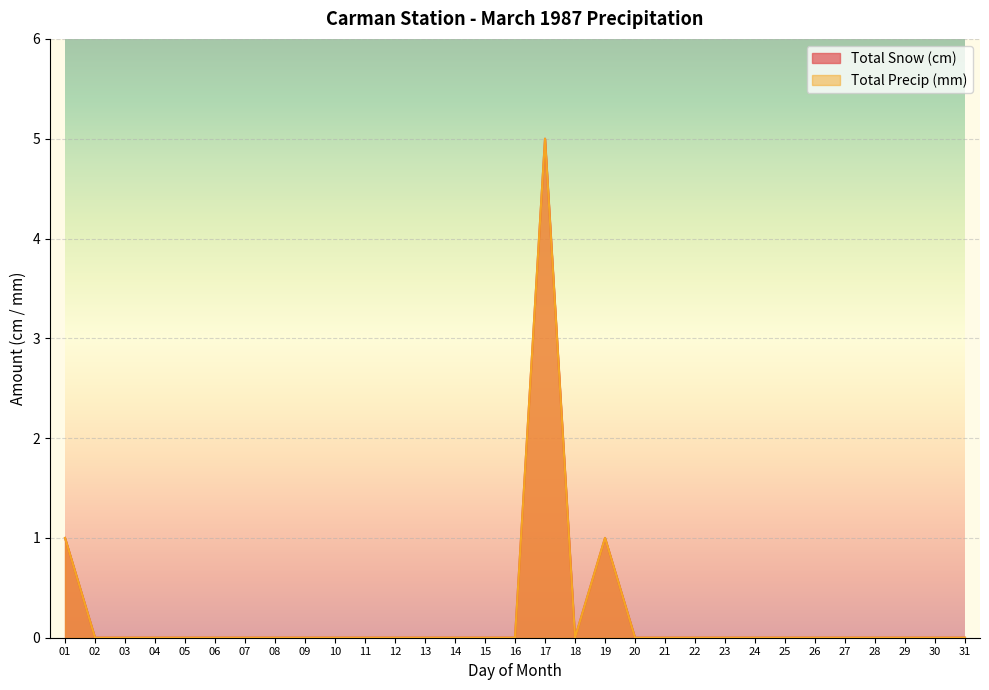

Read the Total Precip (mm) value at 01.

1